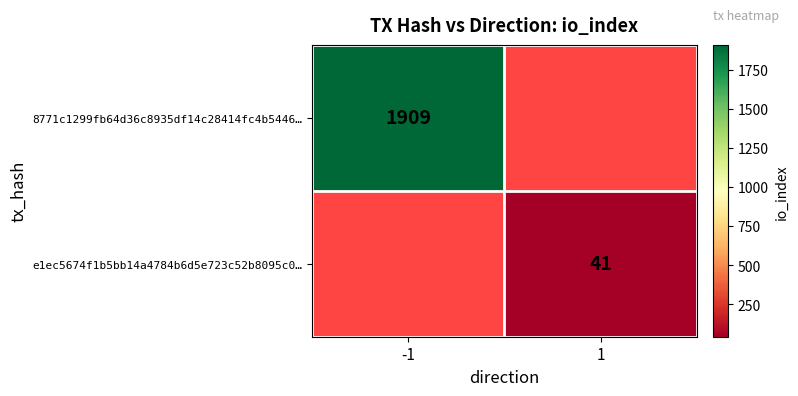

Is it true that 8771c1299fb64d36c8935df14c28414fc4b5446… equals 1909 at -1?

True